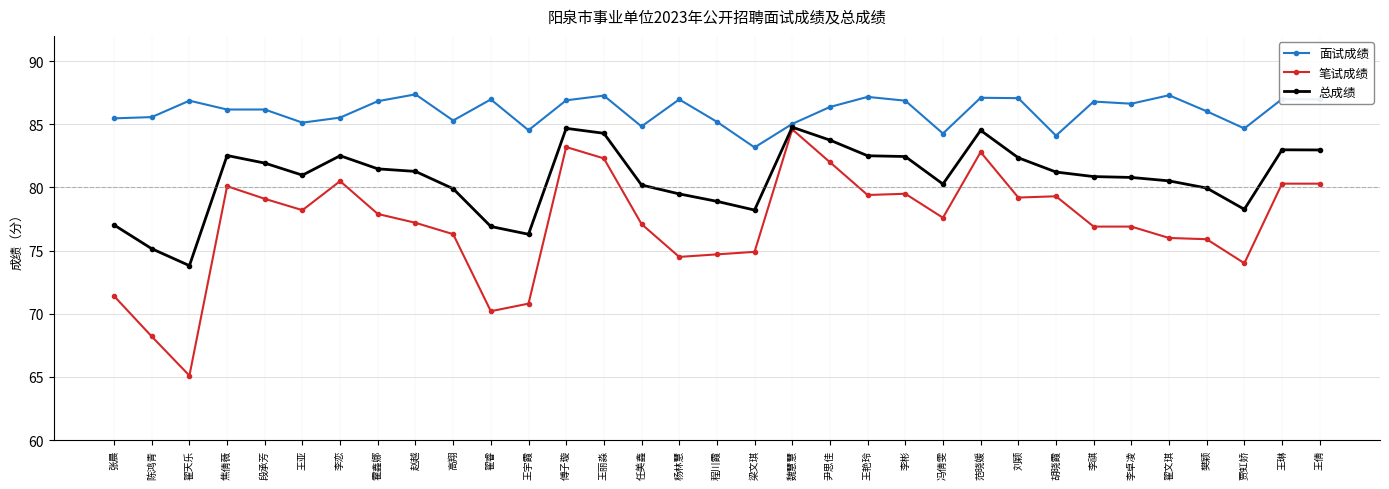

Which series has the widest spread of values?

笔试成绩